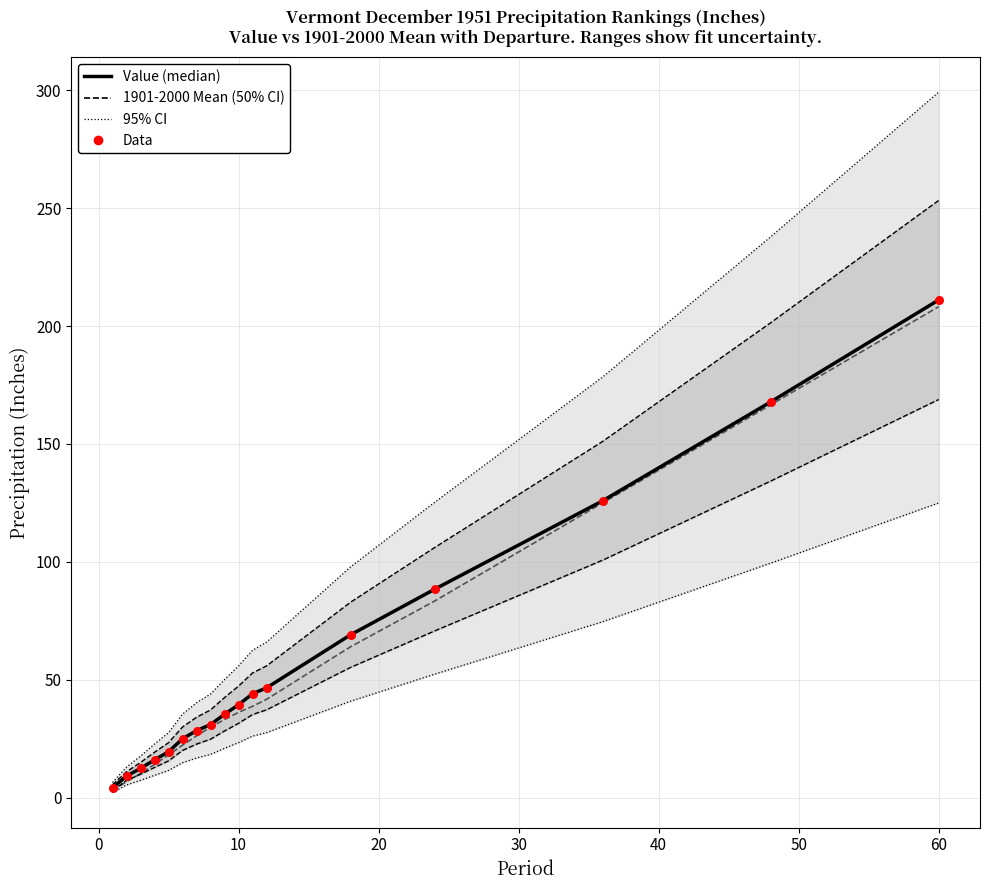

Which series contains the lowest Y value?

1901-2000 Mean